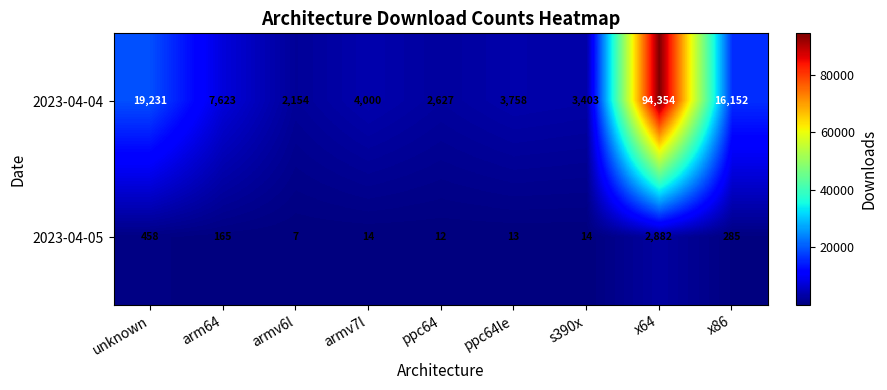

What is the sum of the 2023-04-04 values at s390x and ppc64?

6030